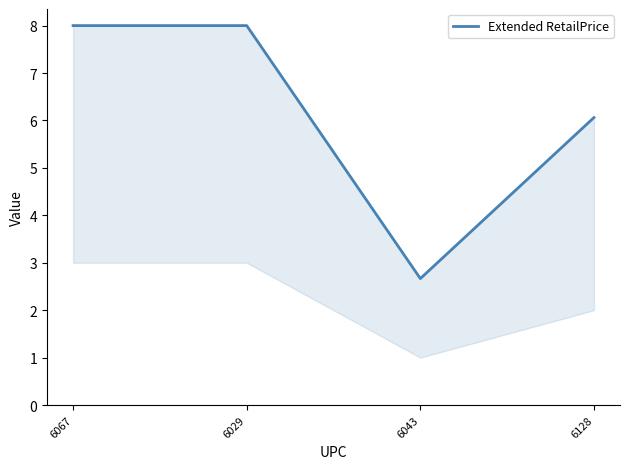

What is the maximum value shown in the chart?

8.0